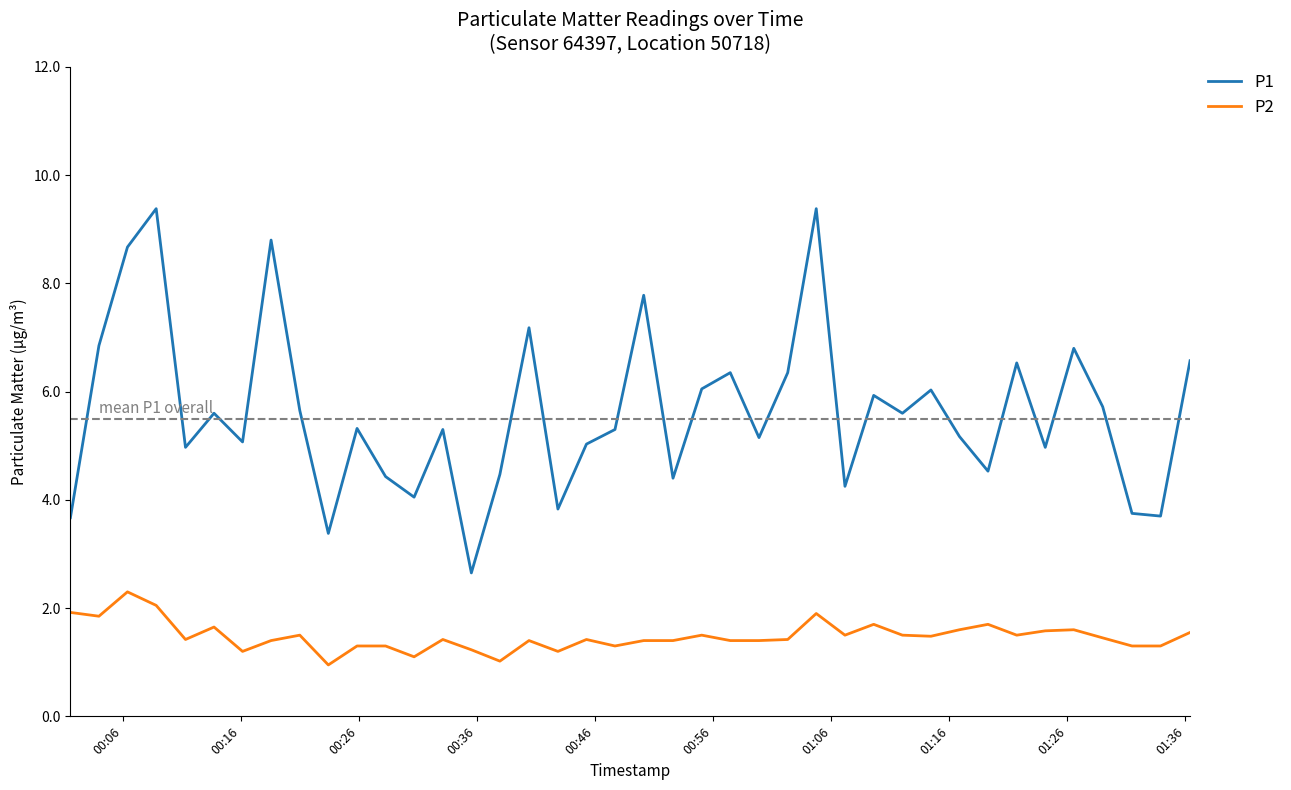

List the series in order of their peak value, highest first.

P1, P2